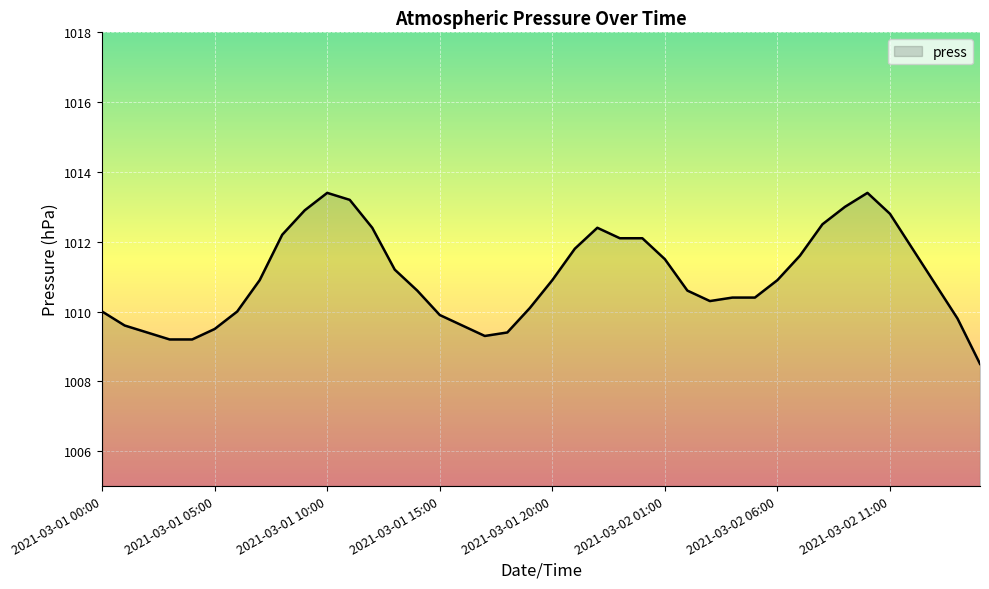

What is the greatest value displayed?

1013.4